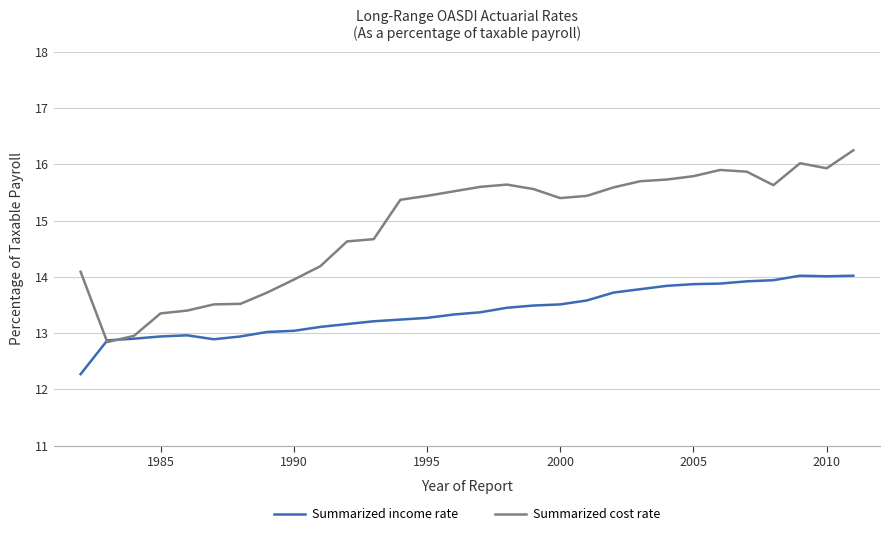

Is this an area chart (filled region under the line)?

No